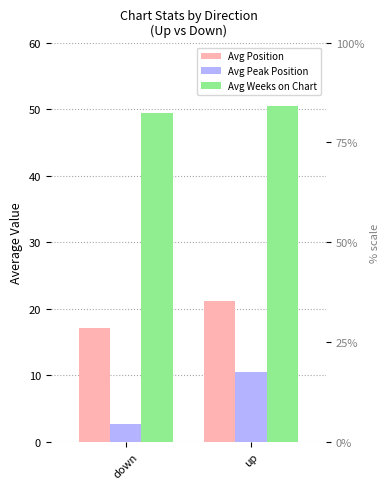

What is the sum of all Avg Position values?

38.2